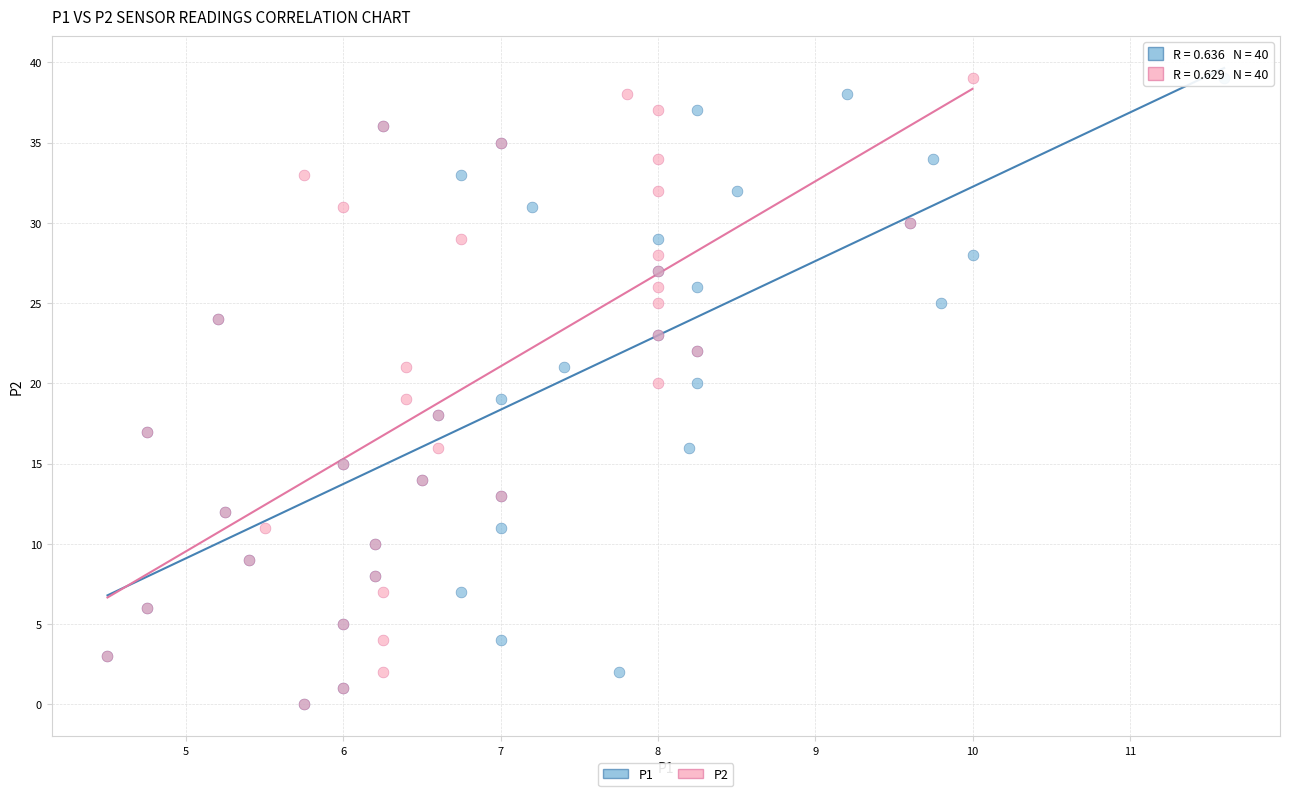

What are all the series names shown in the legend?

P1, P2